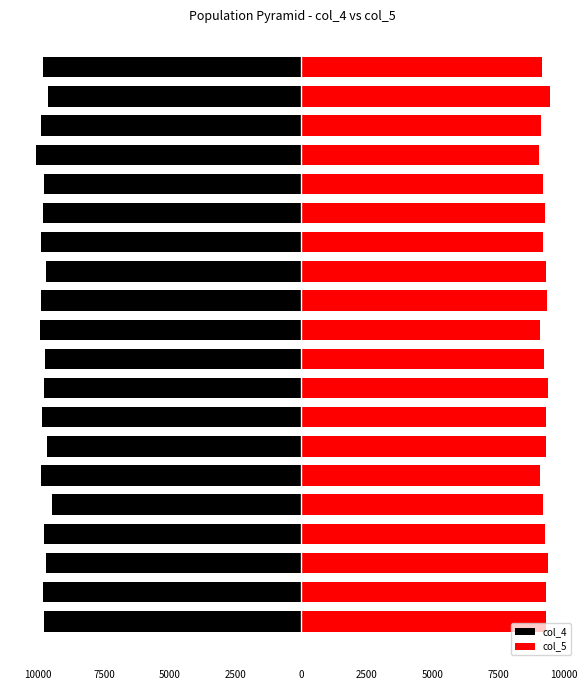

What is the minimum value shown in the chart?

-10095